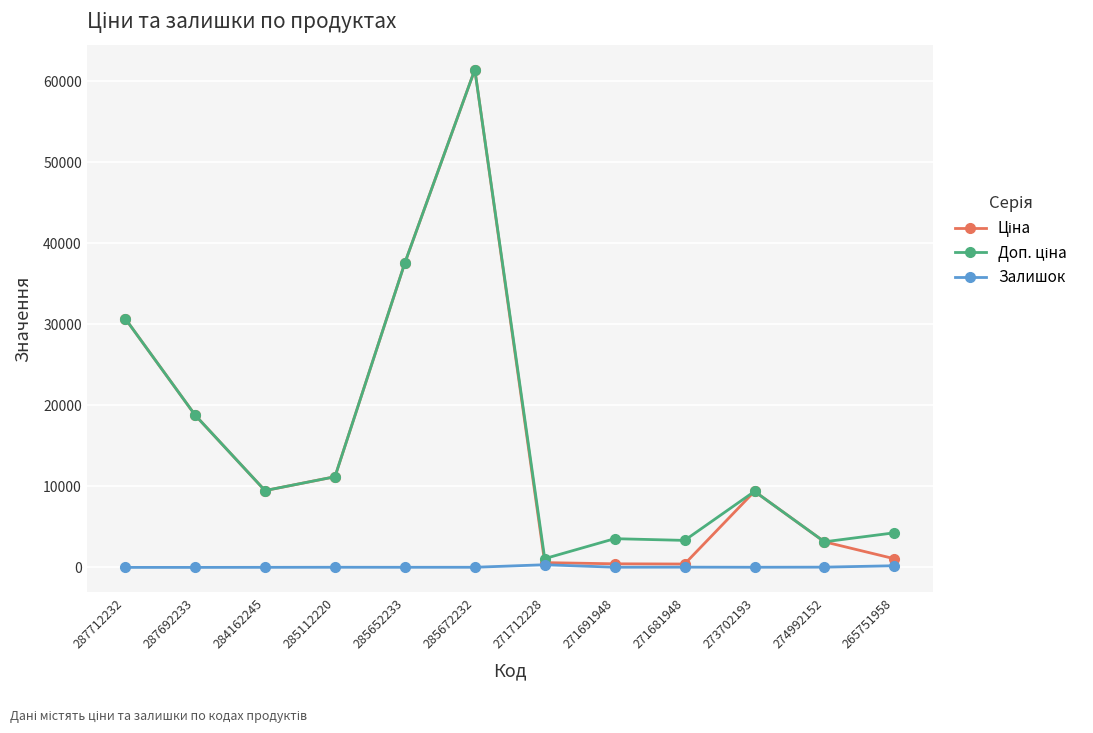

At which category is the sum across all series the highest?

285672232